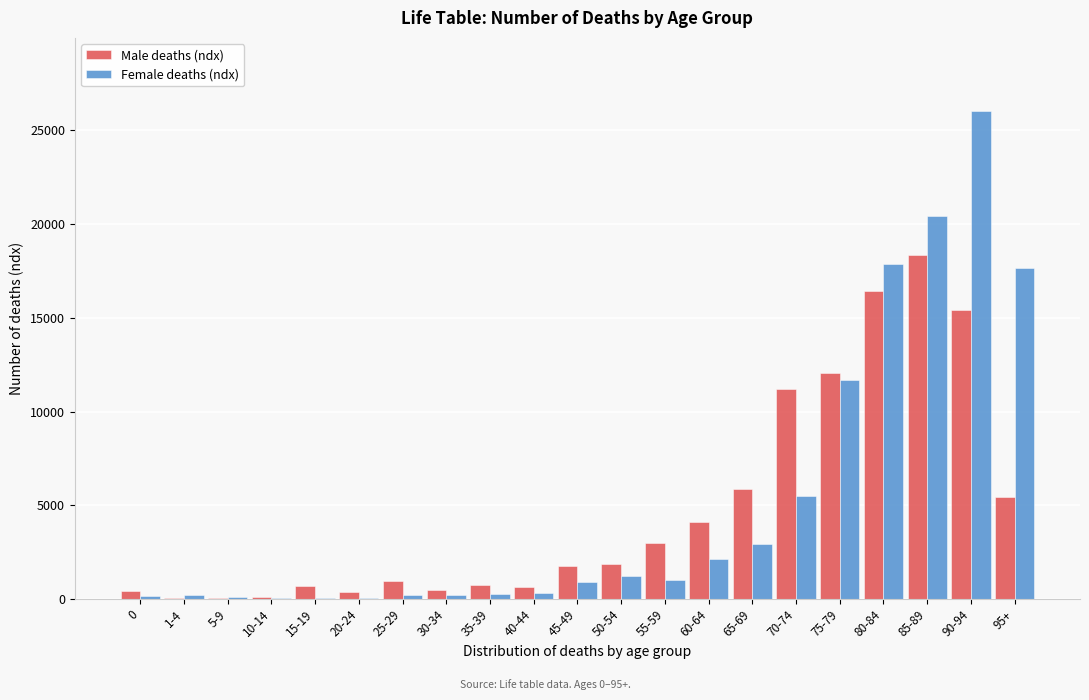

Which series changed the most between 1-4 and 60-64?

Male deaths (ndx)